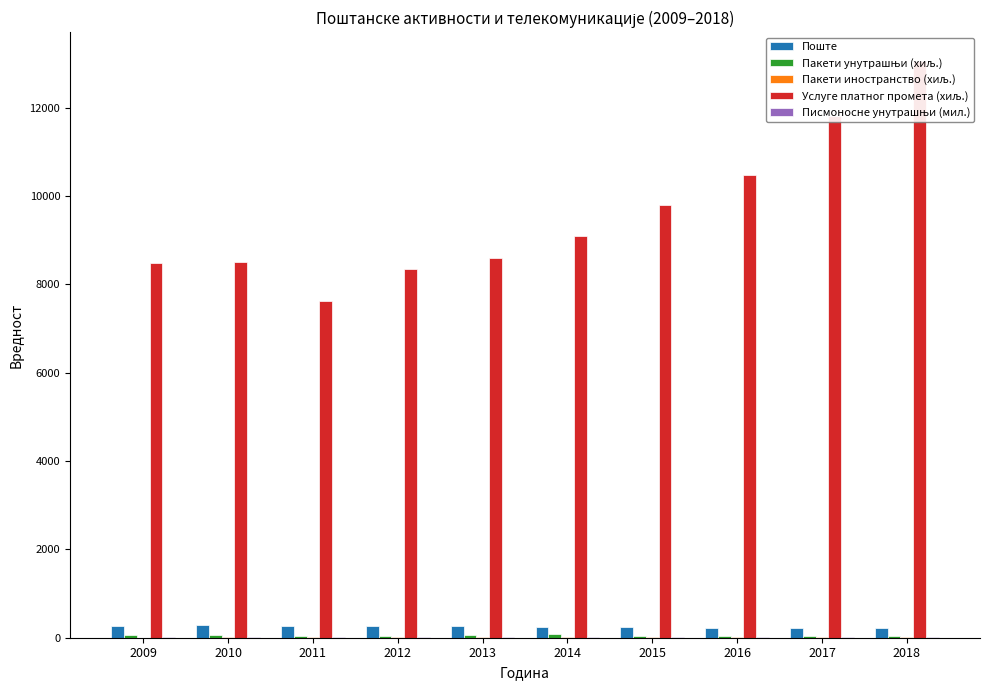

At which label does Пакети унутрашњи (хиљ.) first exceed 42?

2009